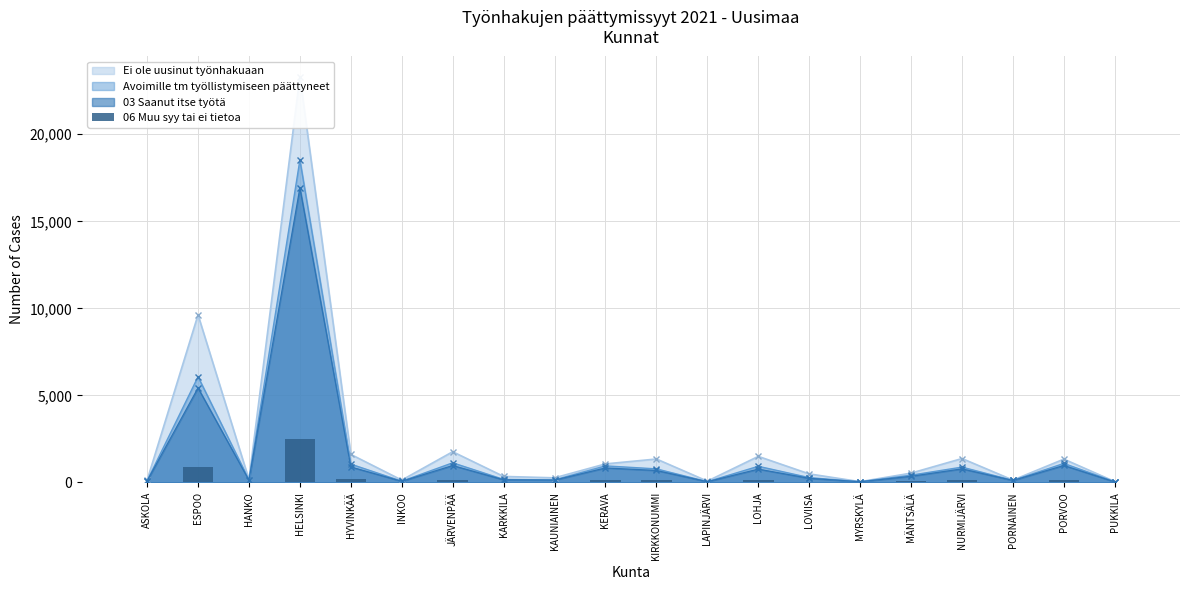

Is it true that the value at LAPINJÄRVI is 7?

True